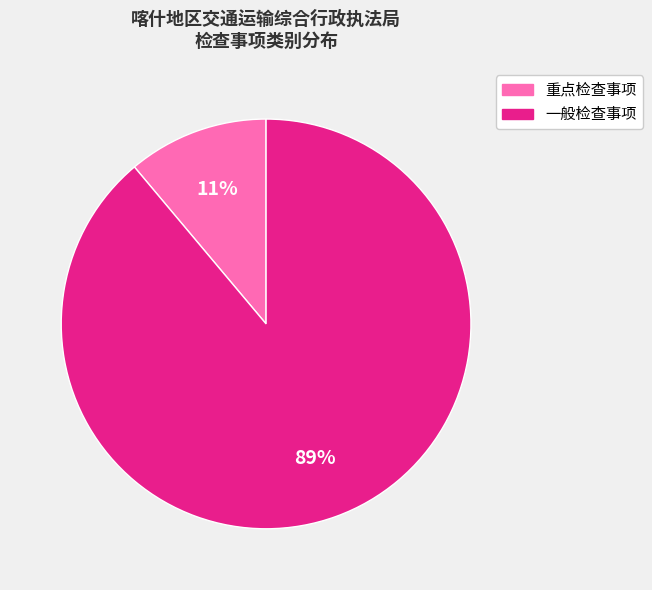

Which has a higher value, 一般检查事项 or 重点检查事项?

一般检查事项